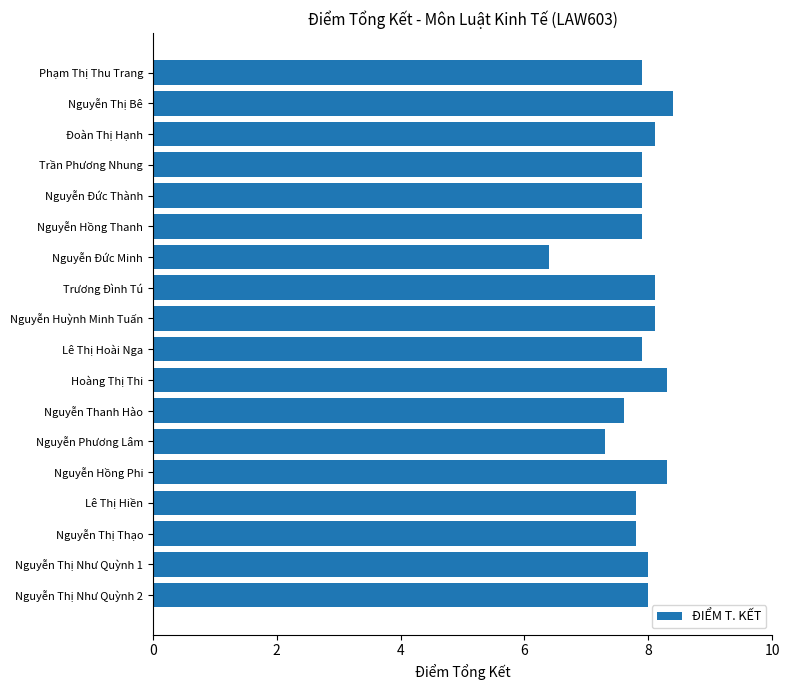

At which category does the chart reach its minimum across all series?

Nguyễn Đức Minh